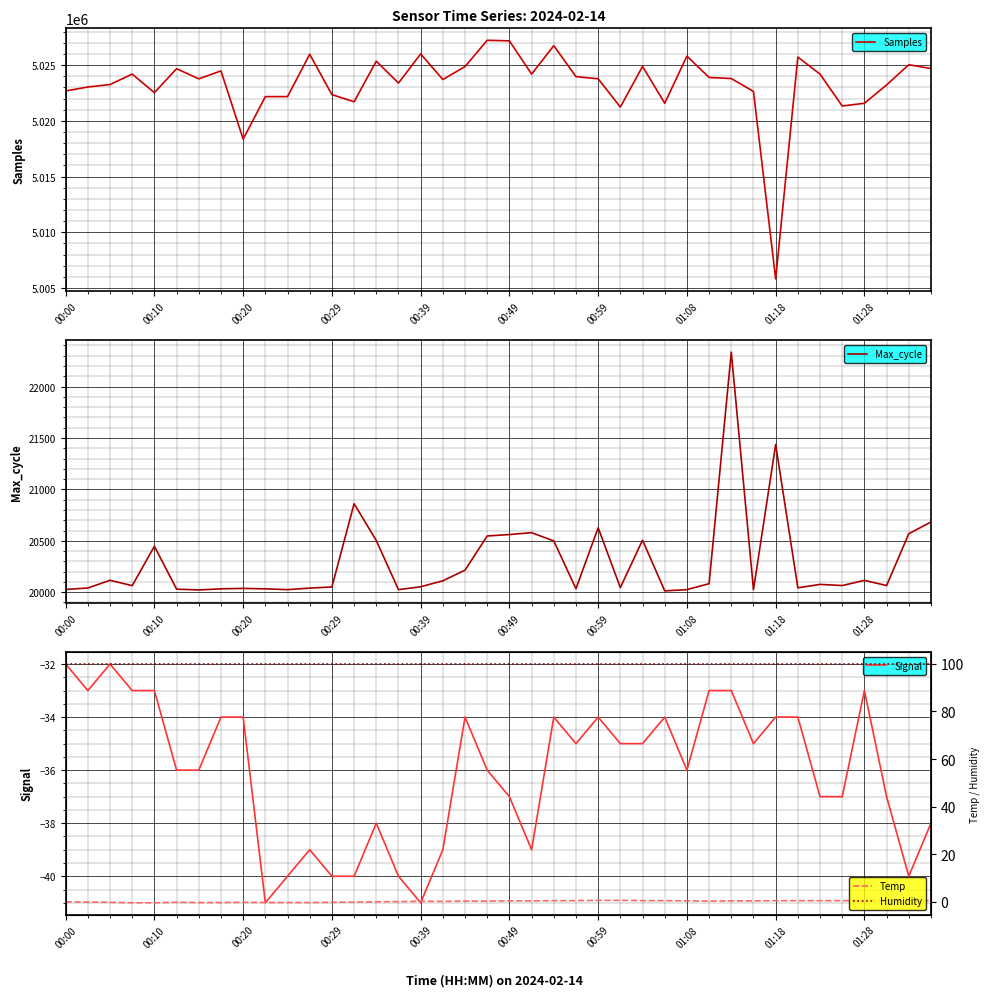

The Signal series shows -36 at 01:08. True or false?

True